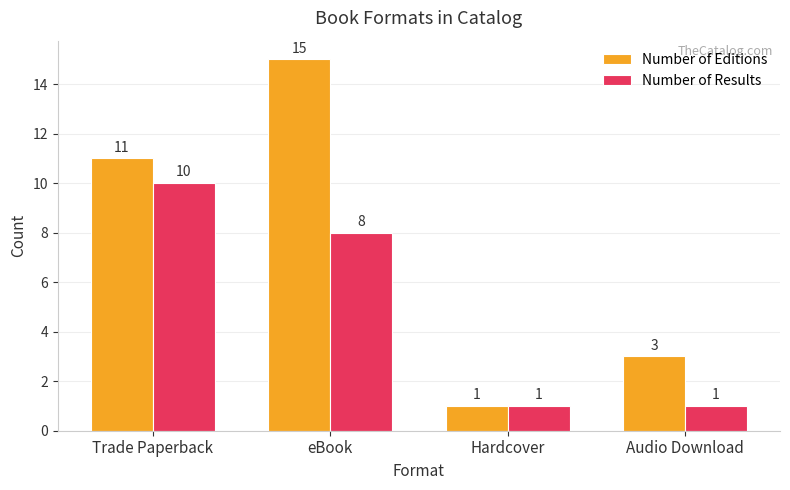

What is the greatest value displayed?

15